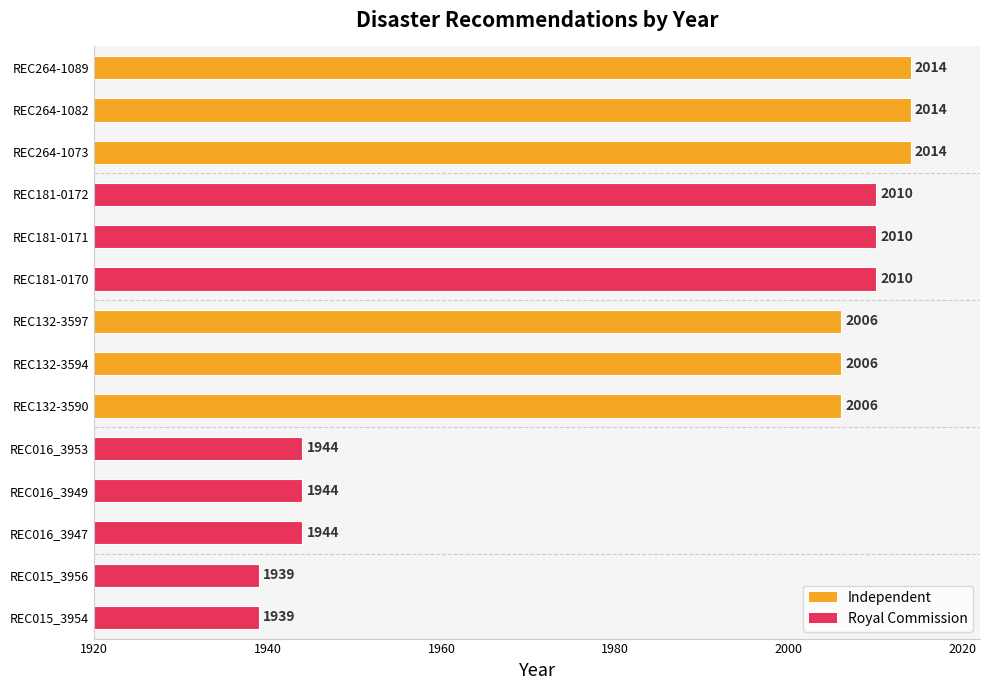

What is the minimum value shown in the chart?

1939